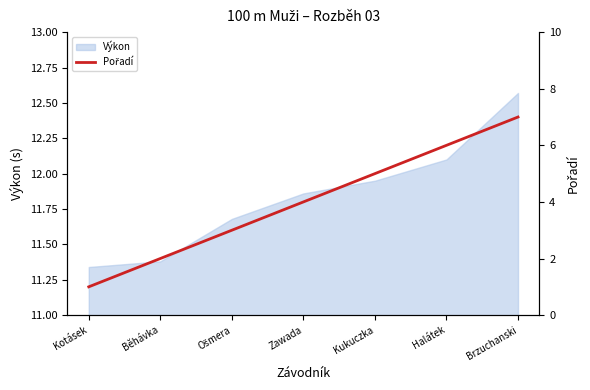

How many data points are less than 4?

3